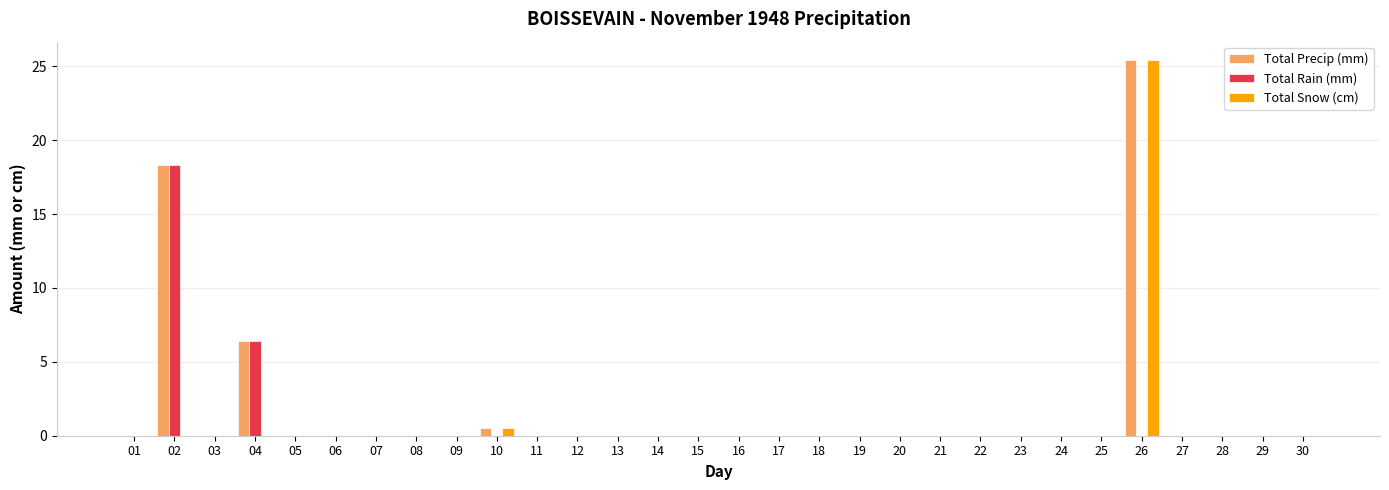

Are the bars grouped side by side (vs. stacked)?

Yes